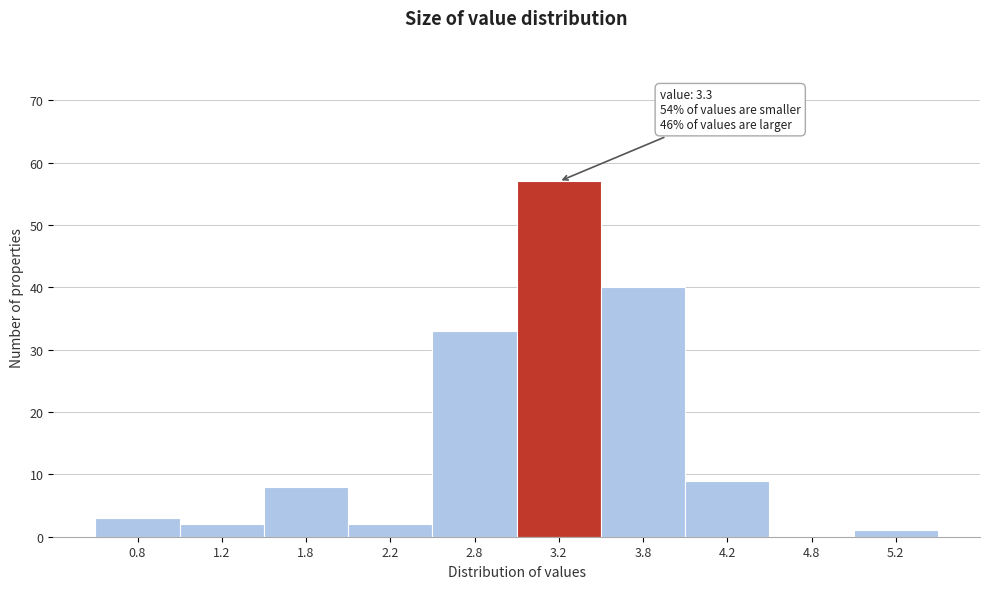

Over which range of the x-axis is the bar tallest?

3.0 to 3.5